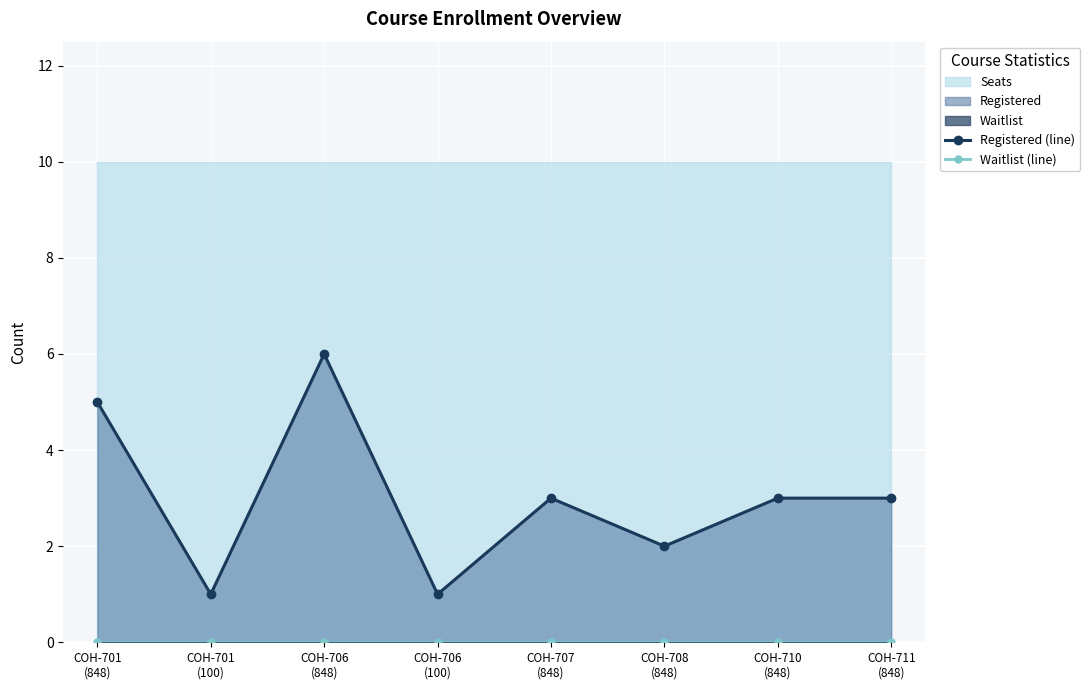

The value of Waitlist (line) at COH-708
(848) is 0. True or false?

True